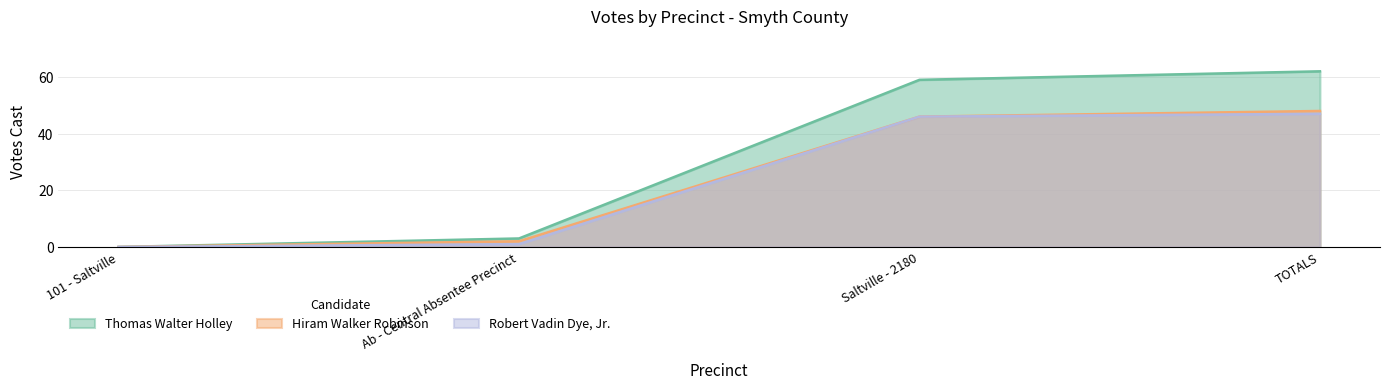

At which category is the sum across all series the highest?

TOTALS